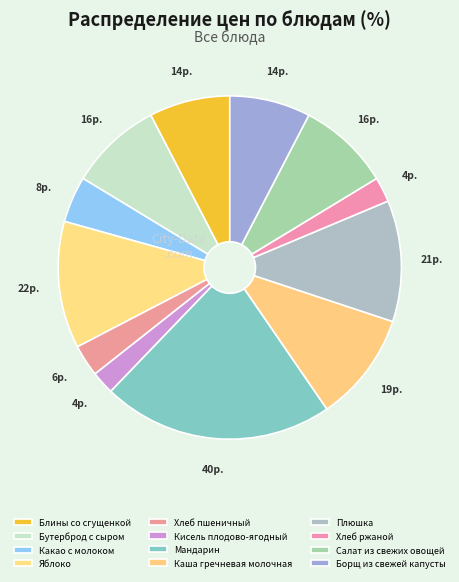

To the nearest percent, what portion does Хлеб пшеничный represent?

3%